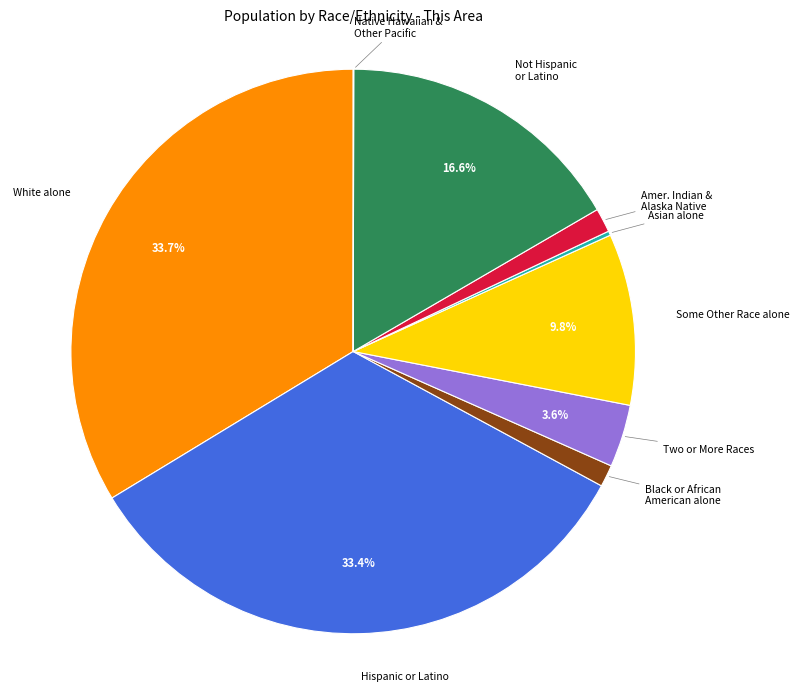

Is there any slice that represents more than half of the pie?

No